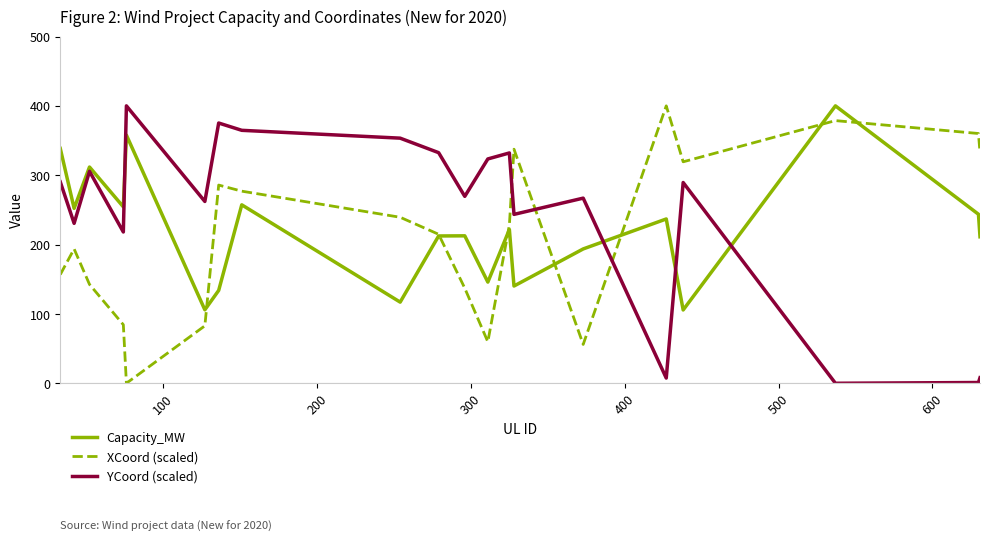

What is the highest value of the XCoord (scaled) series?

400.0